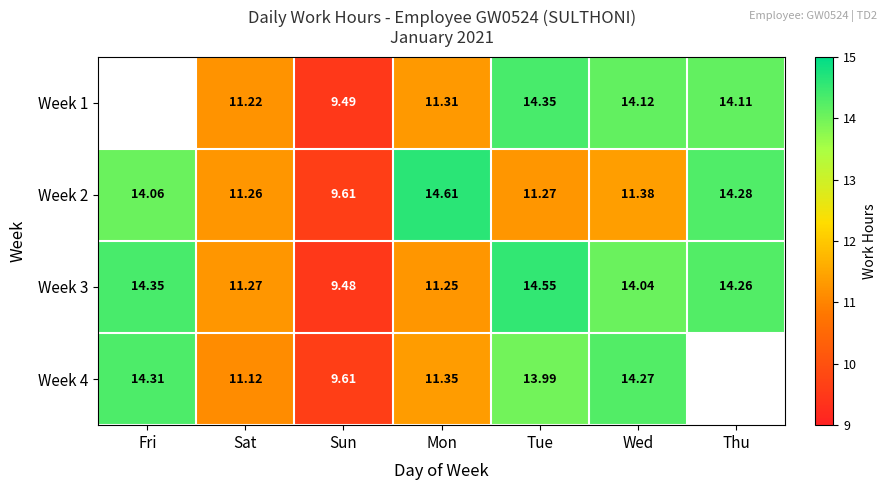

At which label is Week 2 closest to 12?

Wed